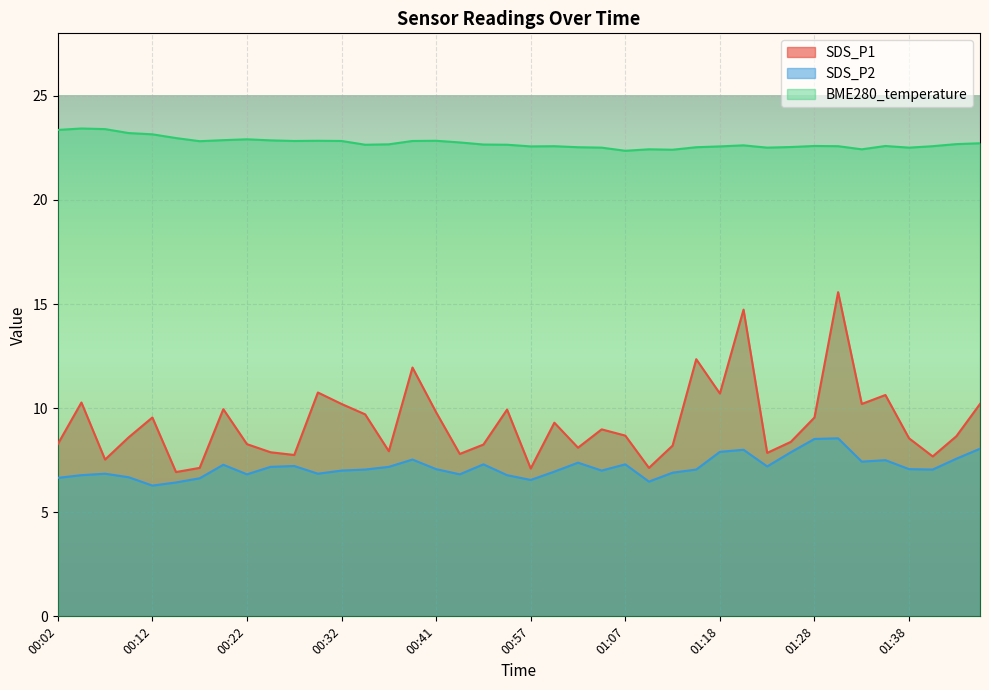

What are all the series names shown in the legend?

SDS_P1, SDS_P2, BME280_temperature